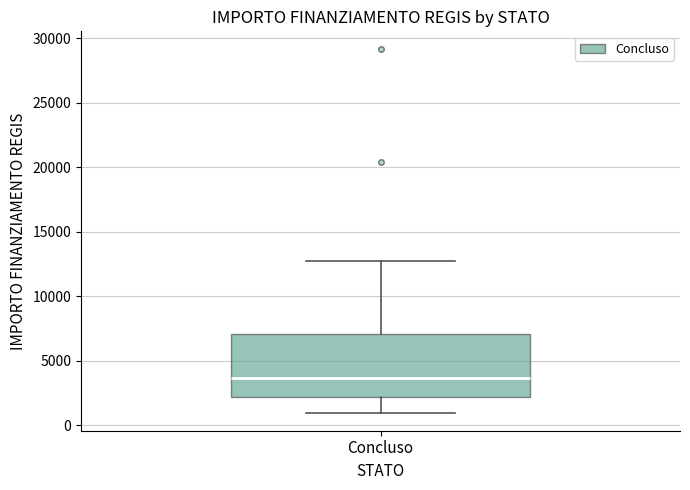

Transcribe this box plot: give where the median line is, the range the box spans, and where the two whiskers end, as read against the y-axis. The values are not printed on the chart, so give them approximately, as read against the axis.

median 3500, box 2000 to 7000, whiskers 1000 to 12500